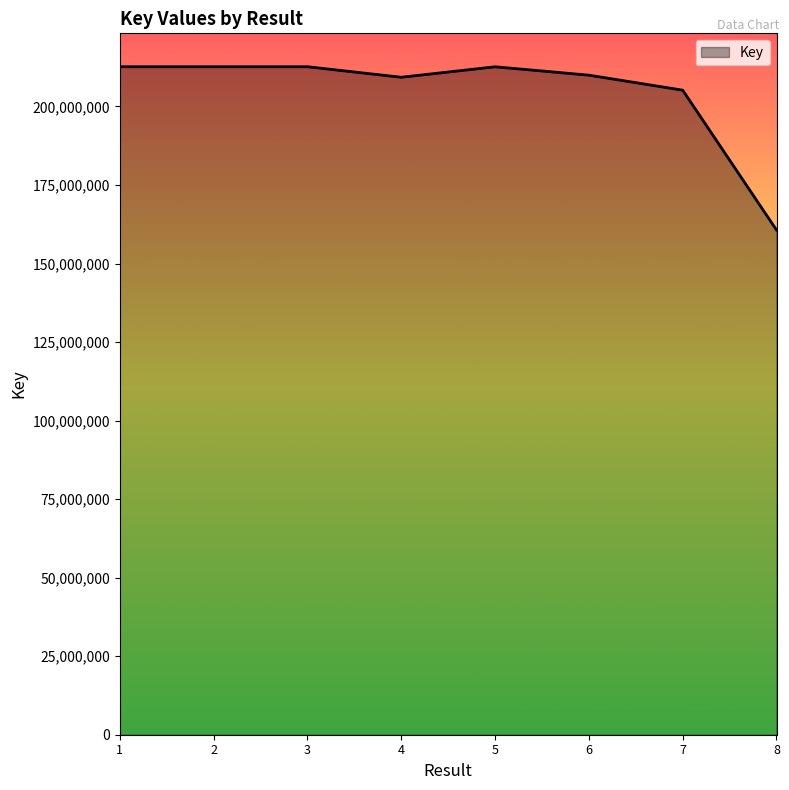

What value does the data have at 7?

205191914